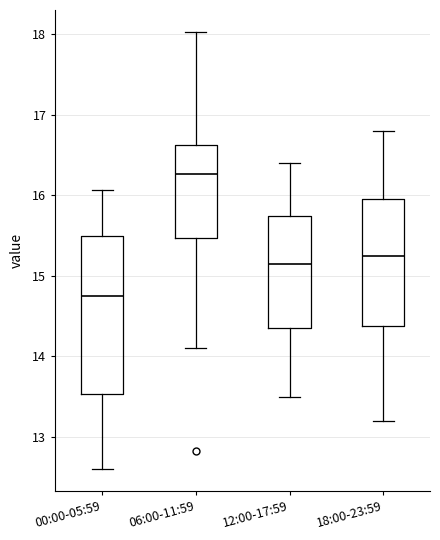

Reading left to right, read every box against the y-axis: the position of its median line, the range the box covers, and the ends of its whiskers. The values are not printed on the chart, so give them approximately, as read against the axis.

00:00-05:59: median 14.8, box 13.5 to 15.5, whiskers 12.6 to 16.1
06:00-11:59: median 16.3, box 15.5 to 16.6, whiskers 14.1 to 18.0
12:00-17:59: median 15.2, box 14.4 to 15.8, whiskers 13.5 to 16.4
18:00-23:59: median 15.3, box 14.4 to 16.0, whiskers 13.2 to 16.8